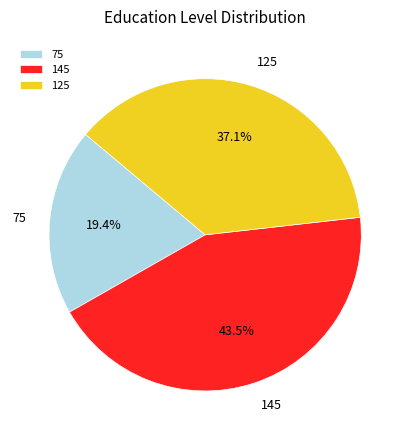

How many segments does this pie chart have?

3